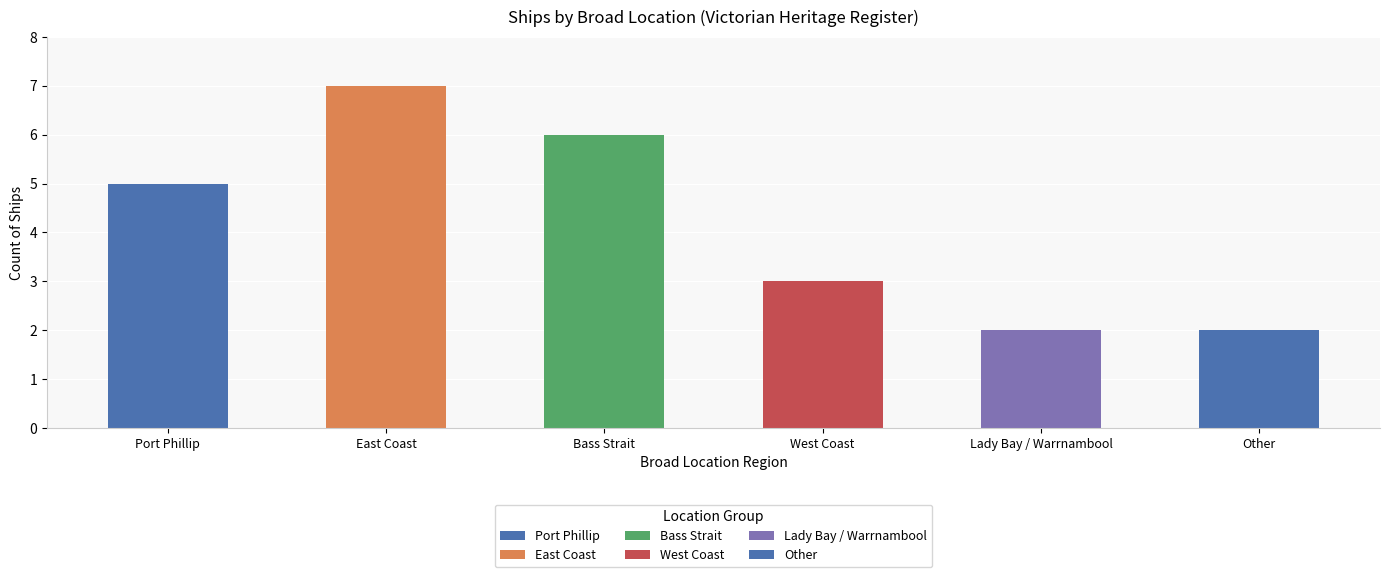

The value at East Coast is 2. True or false?

False